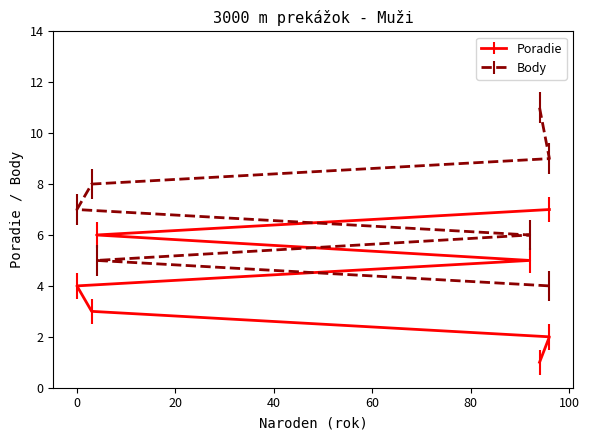

Count the number of data series in this chart.

2